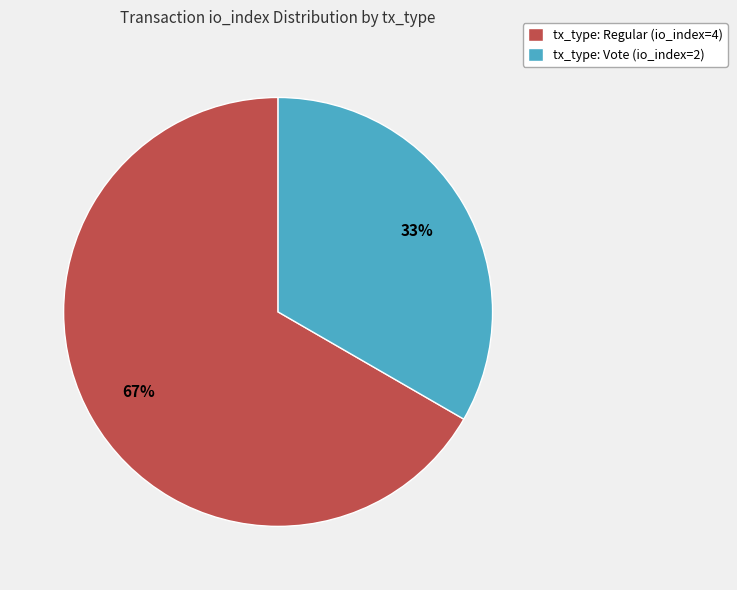

Which category accounts for the majority?

tx_type: Regular (io_index=4)